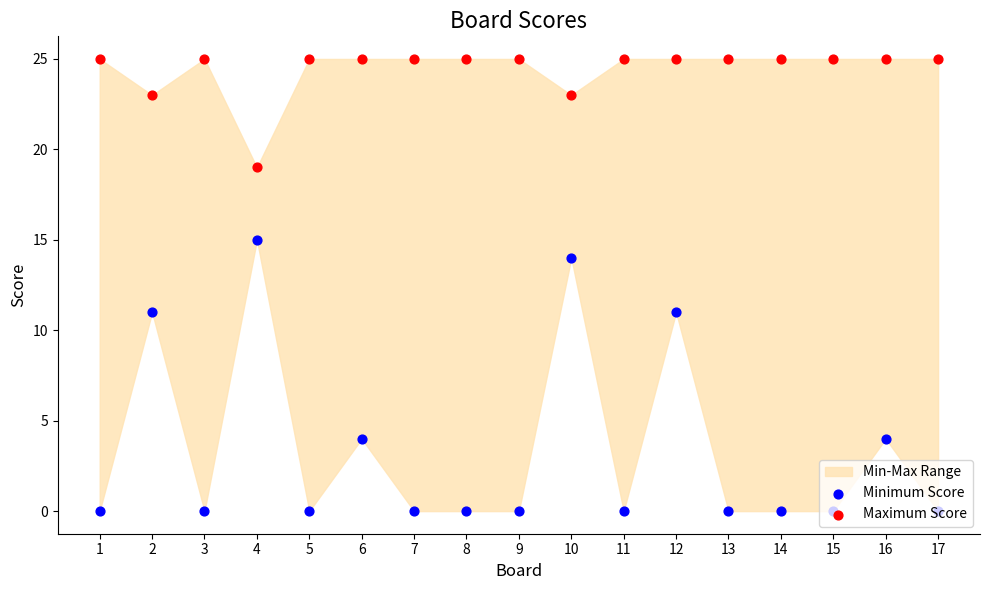

At which category is the sum across all series the highest?

10